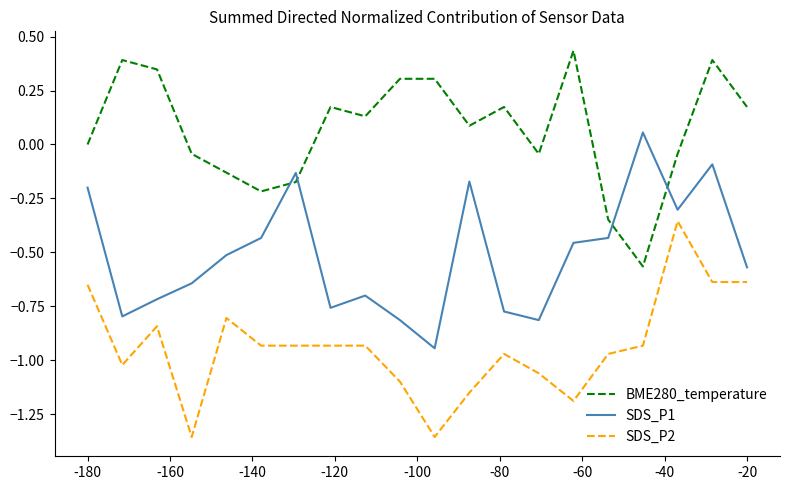

Which series has the largest total across all categories?

BME280_temperature